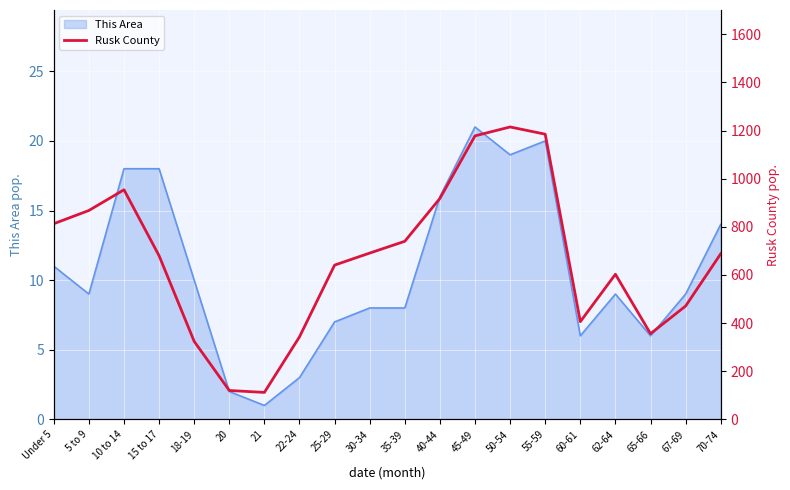

Is it true that This Area equals 20 at 55-59?

True